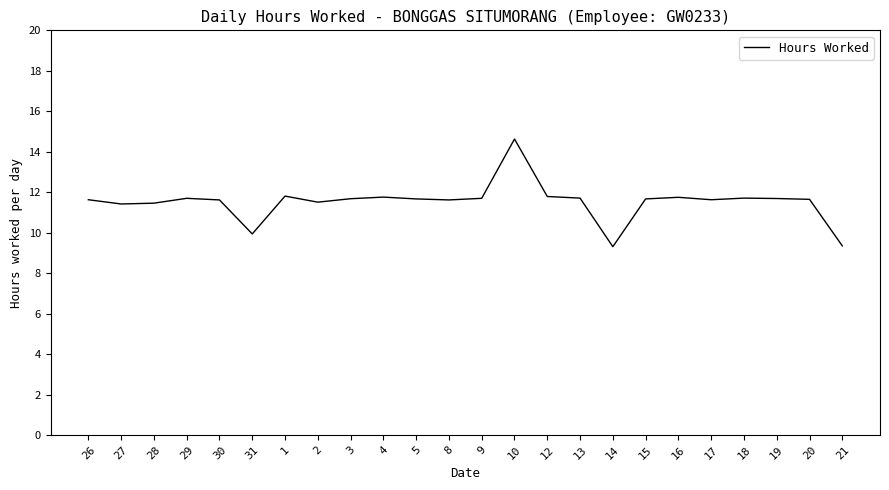

The chart shows a value of 20.1 at 18. True or false?

False